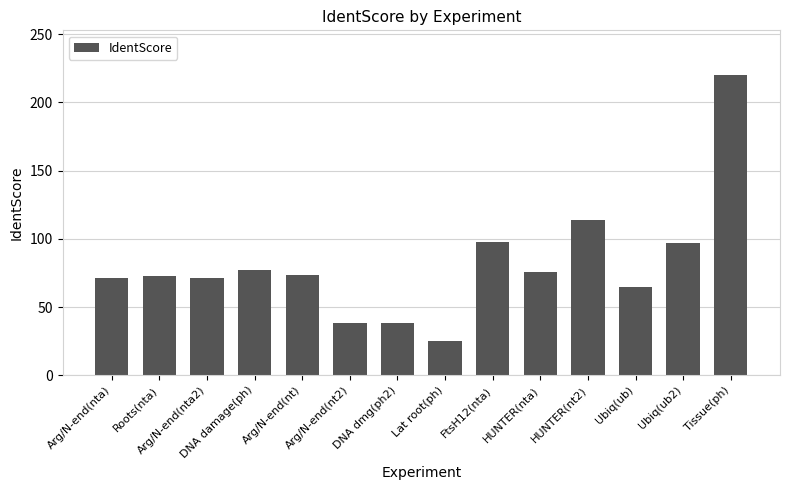

At which label is the value closest to 122?

HUNTER(nt2)